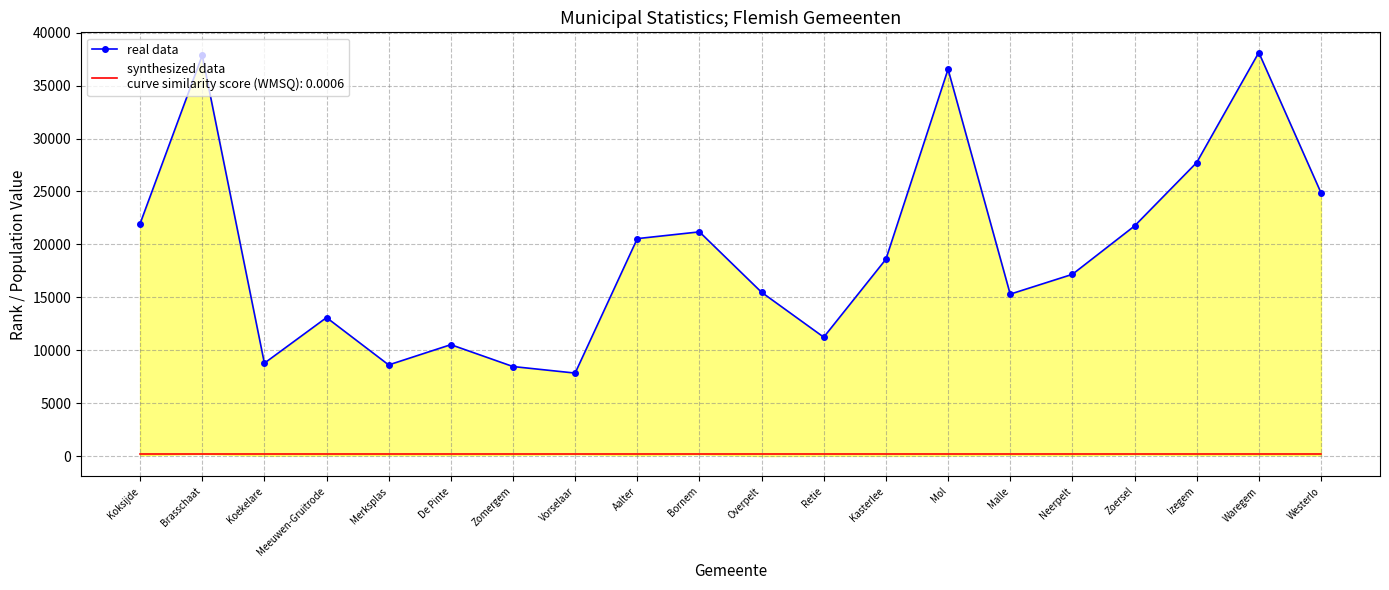

How many interior local valleys (lower than both neighbors) does the data have?

5